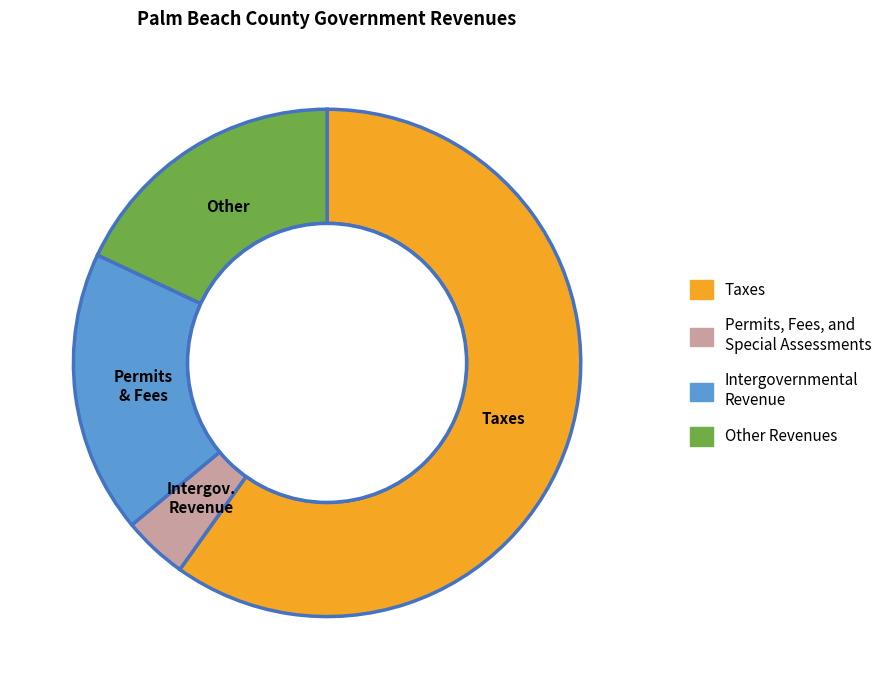

Is it true that Taxes is 49% of the pie?

False